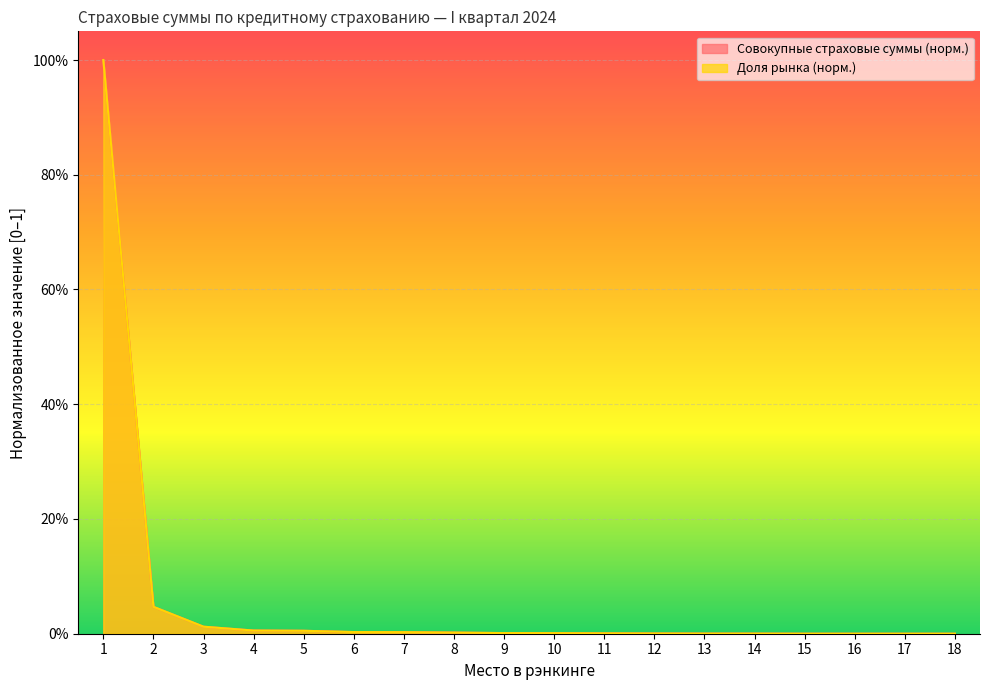

At how many categories does at least one series exceed 0?

18